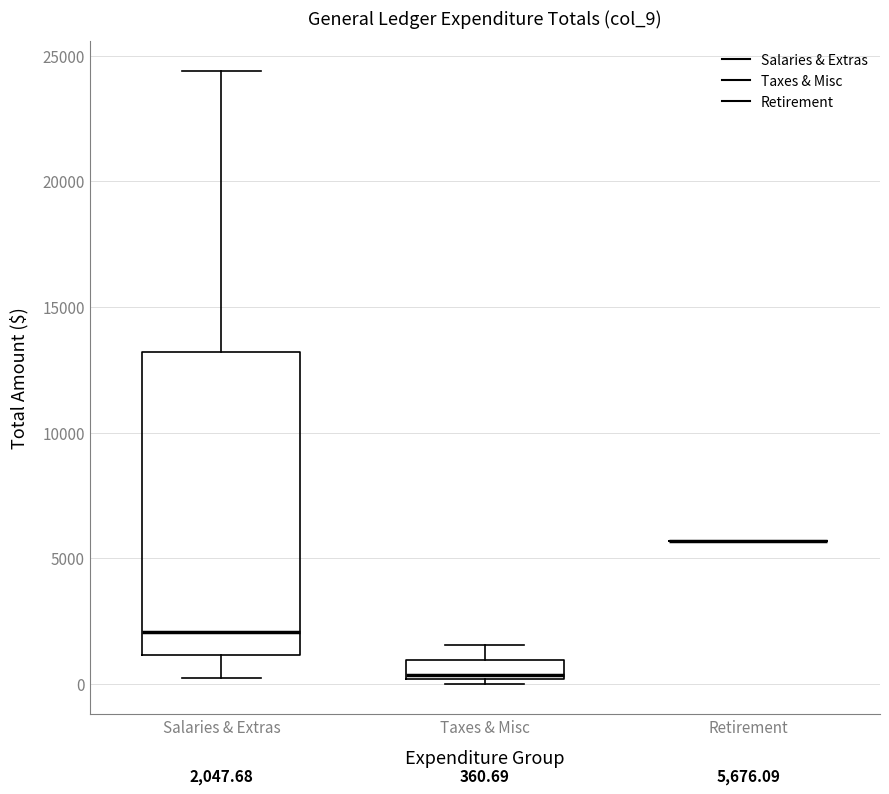

Comparing the boxes themselves (not the whiskers), which one is the tallest?

Salaries & Extras